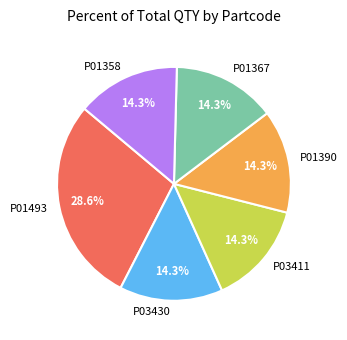

Count the number of slices in the pie.

6